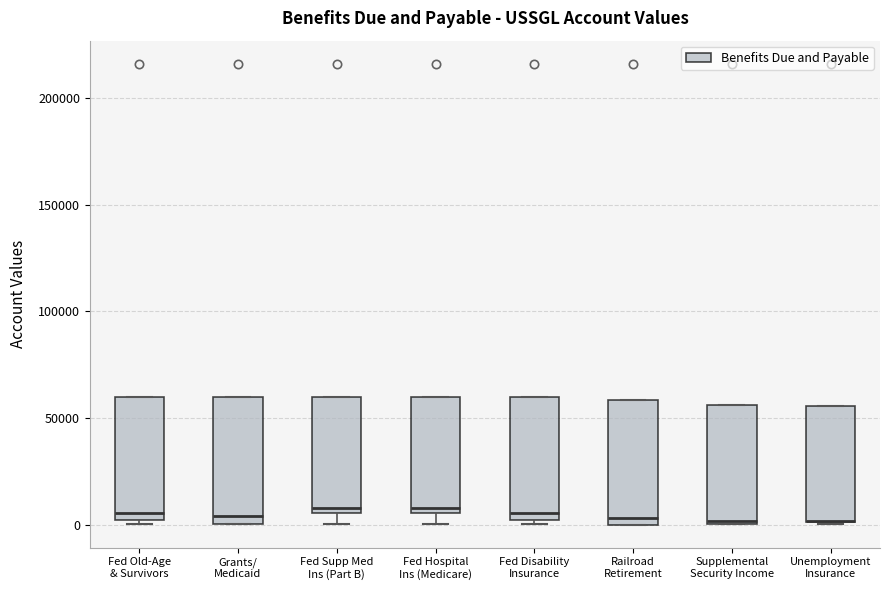

Where is the lower edge of the box for Fed Supp Med Ins (Part B) on the y-axis? The values are not printed on the chart, so give them approximately, as read against the axis.

5000